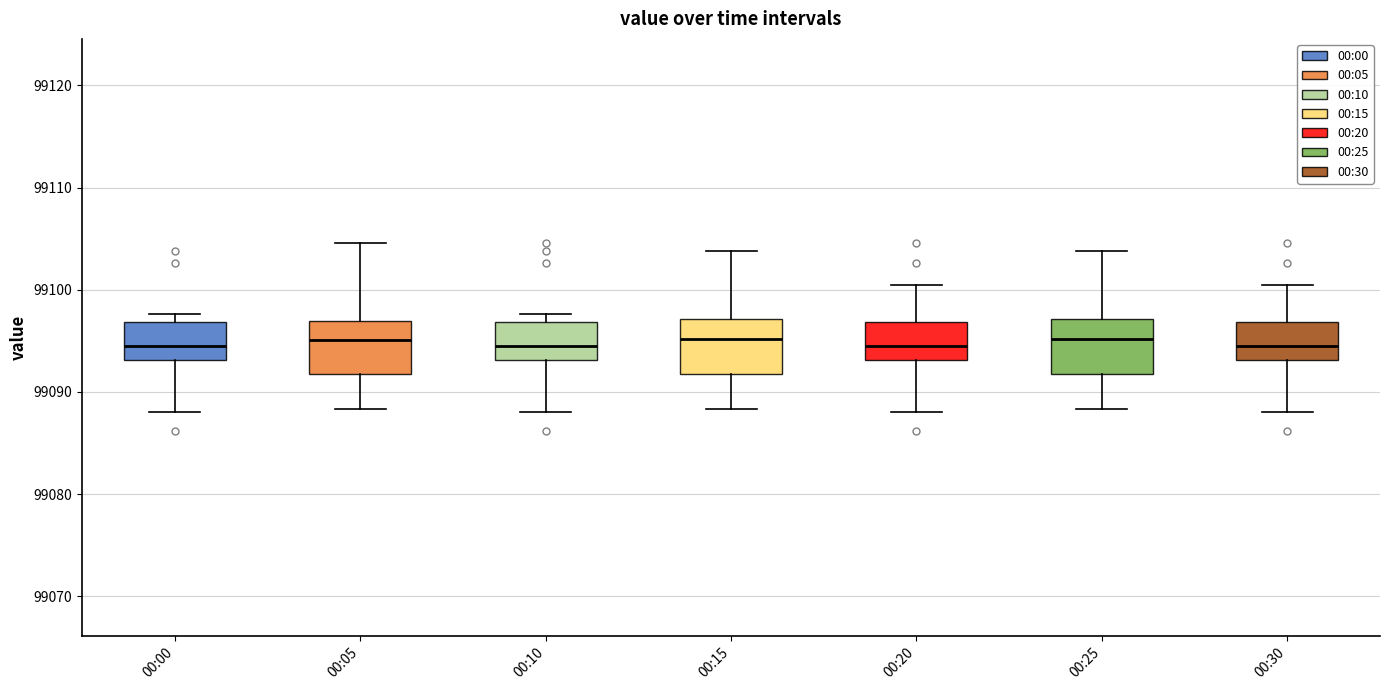

Where does the upper whisker of the box for 00:15 end on the y-axis? The values are not printed on the chart, so give them approximately, as read against the axis.

99104